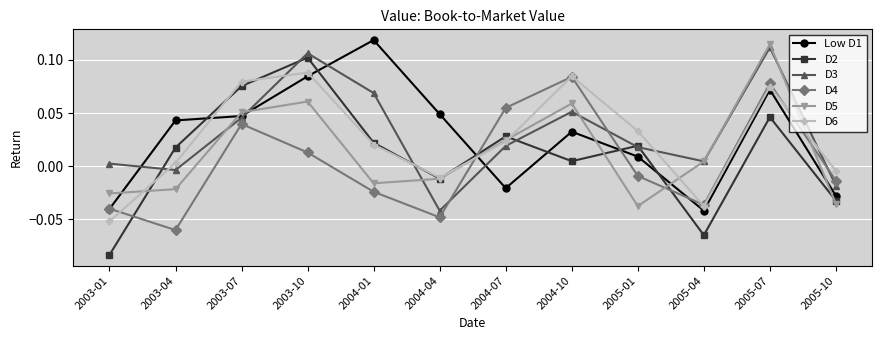

Where is the first local minimum for D3?

2003-04